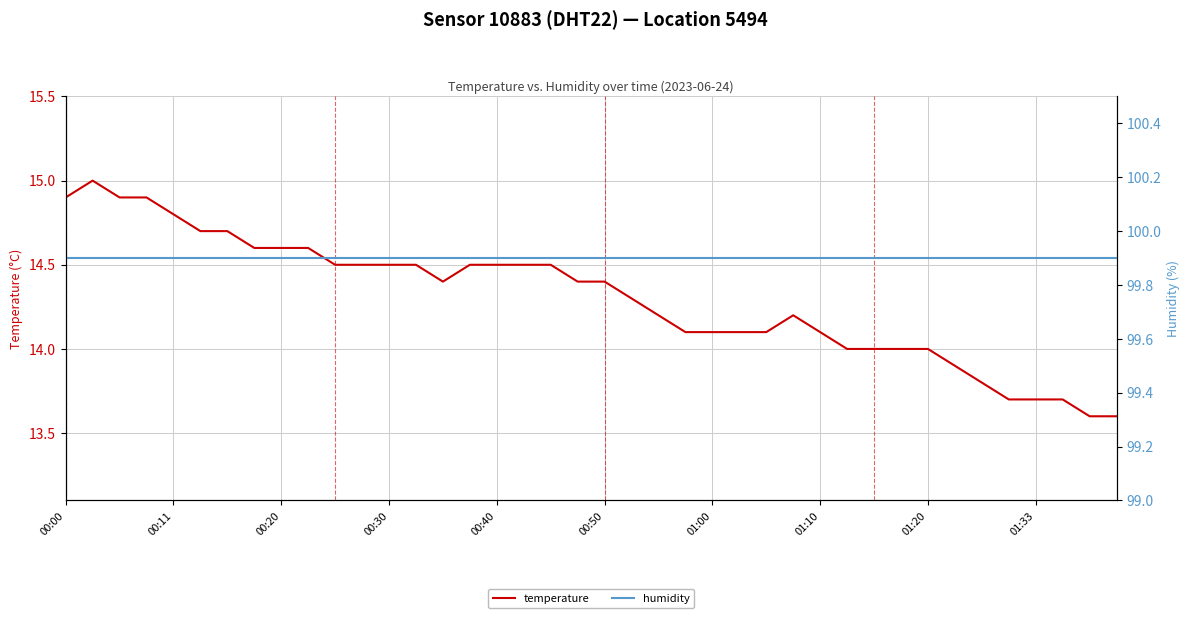

What is the lowest value of the temperature series?

13.6